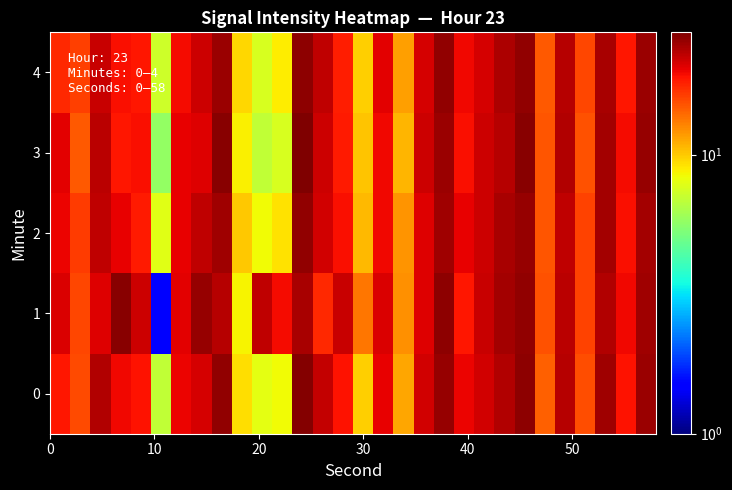

Which series has the largest total across all categories?

1